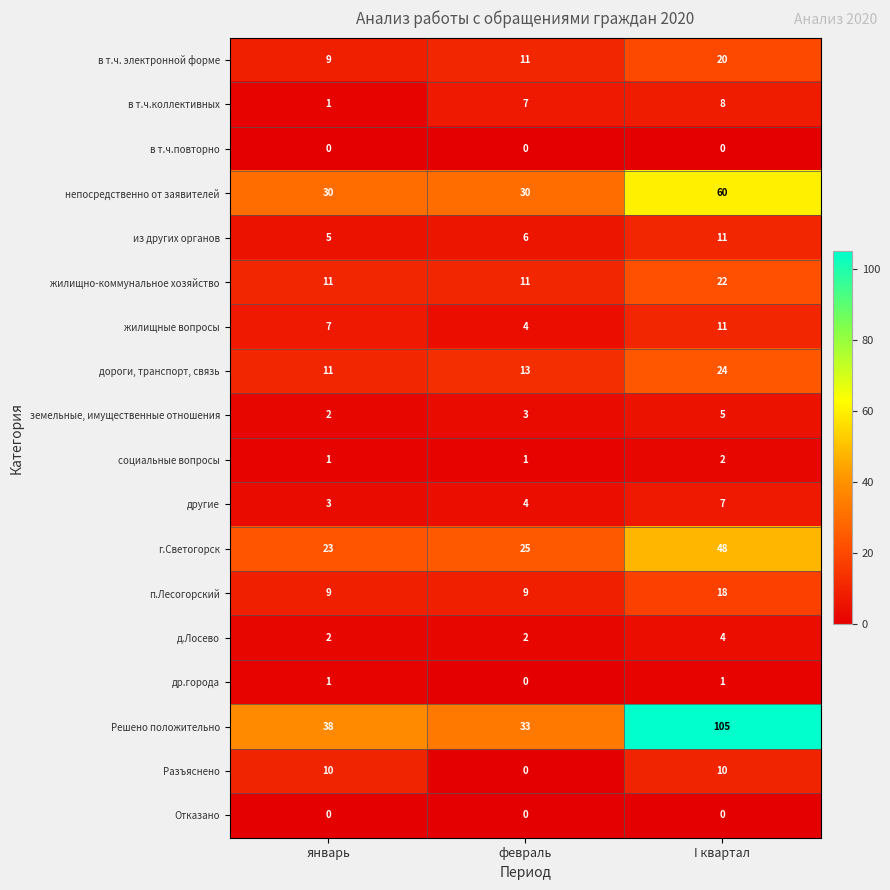

Count the number of categories in the chart.

3